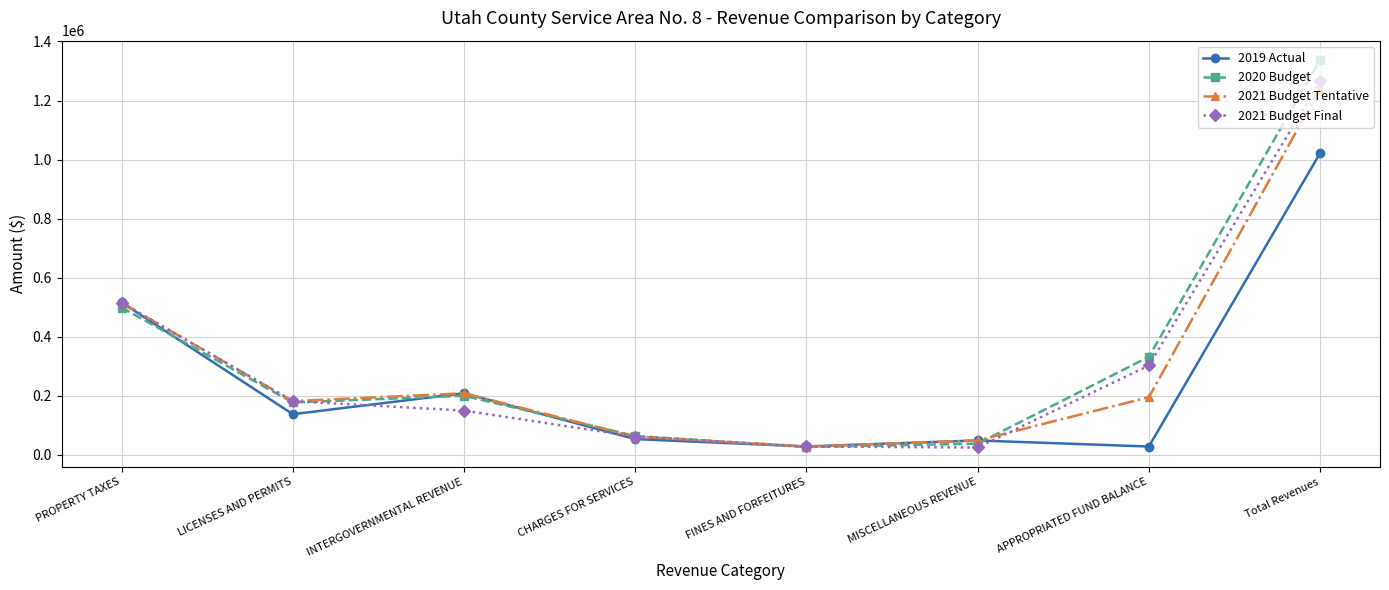

What is the value of the 2021 Budget Final point at the 3rd from the left?

150000.0